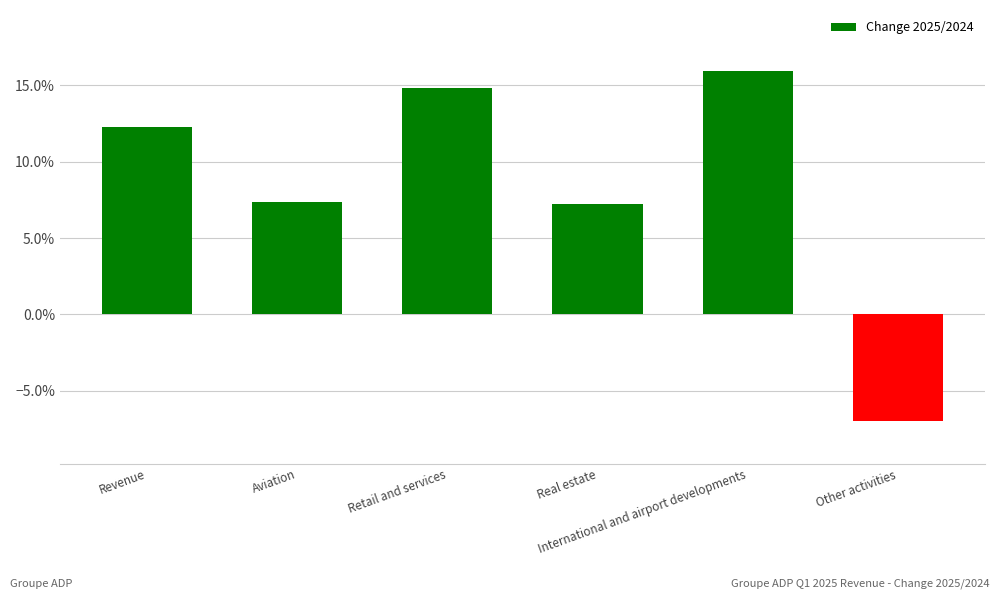

Reading left to right, transcribe all the data shown in this chart.

0.1	0.1	0.1	0.1	0.2	-0.1